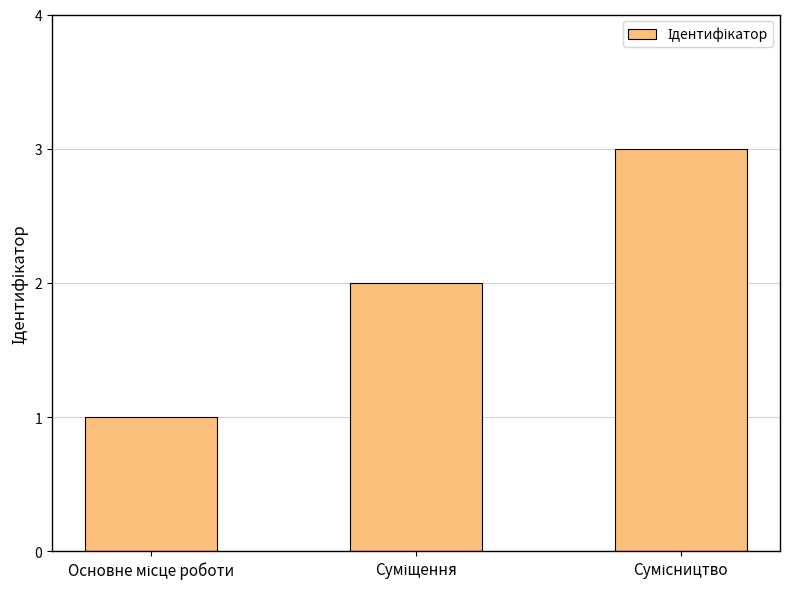

What is the sum of all values?

6